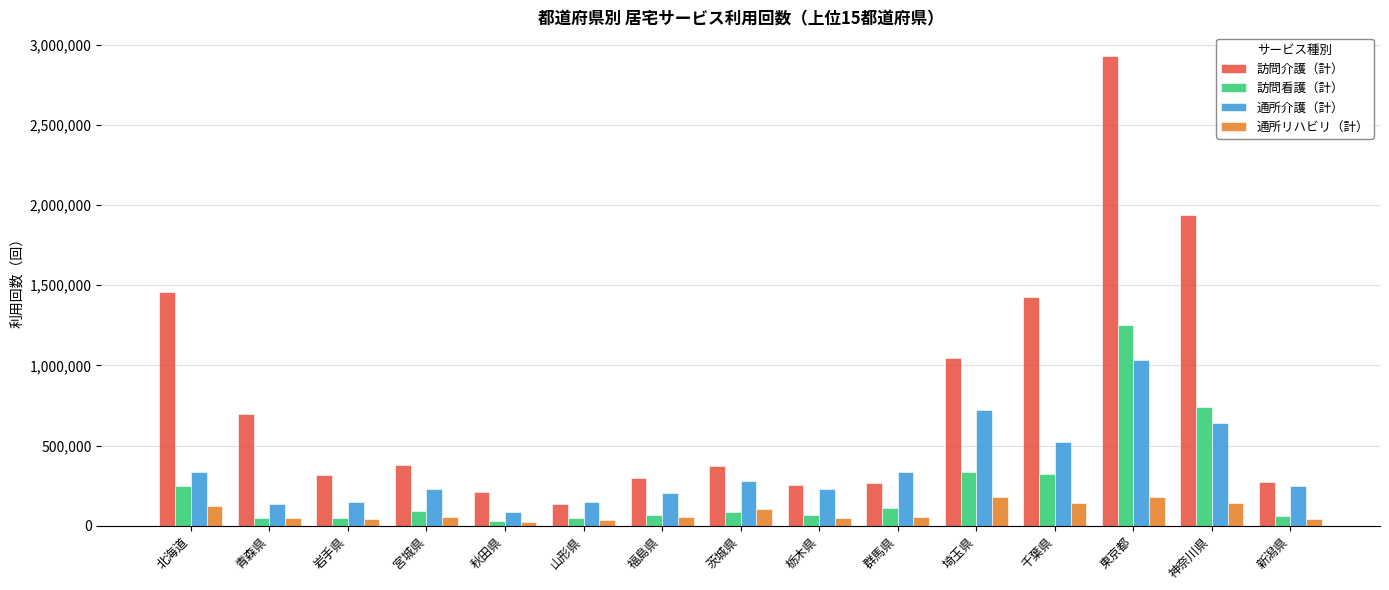

What is the difference between the highest and lowest values at 群馬県?

285151